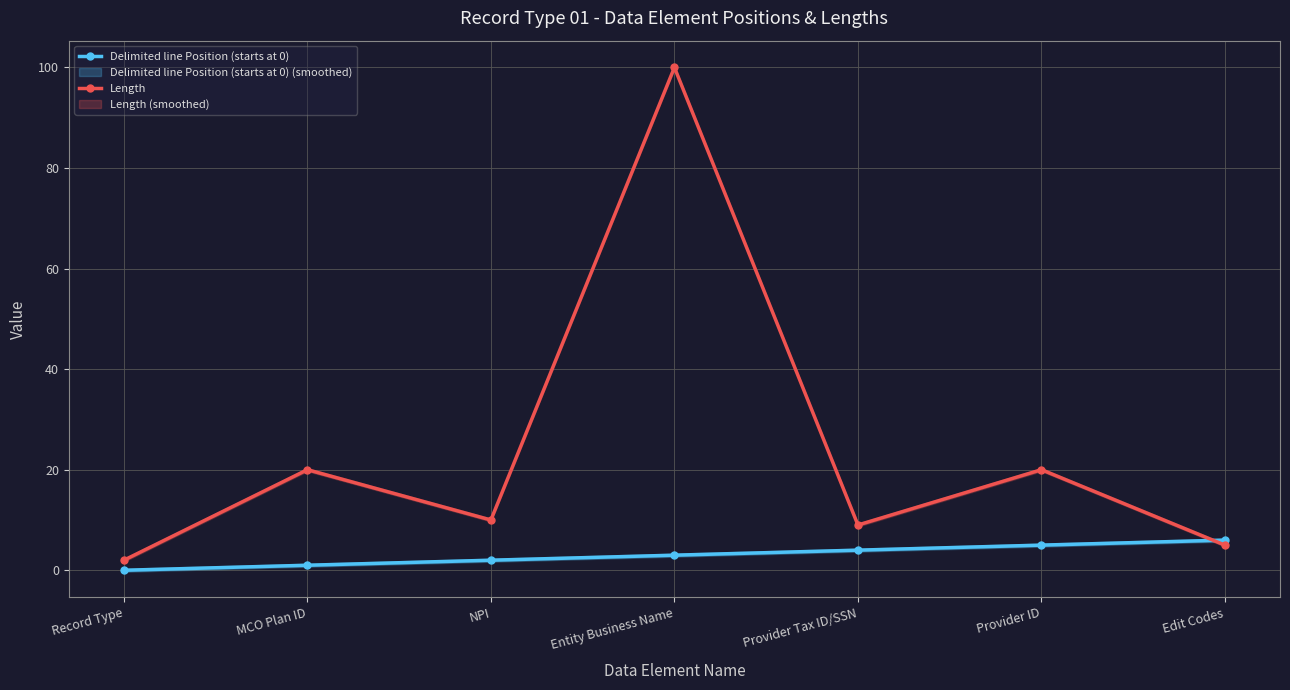

Which series changed the most between Record Type and Provider Tax ID/SSN?

Length